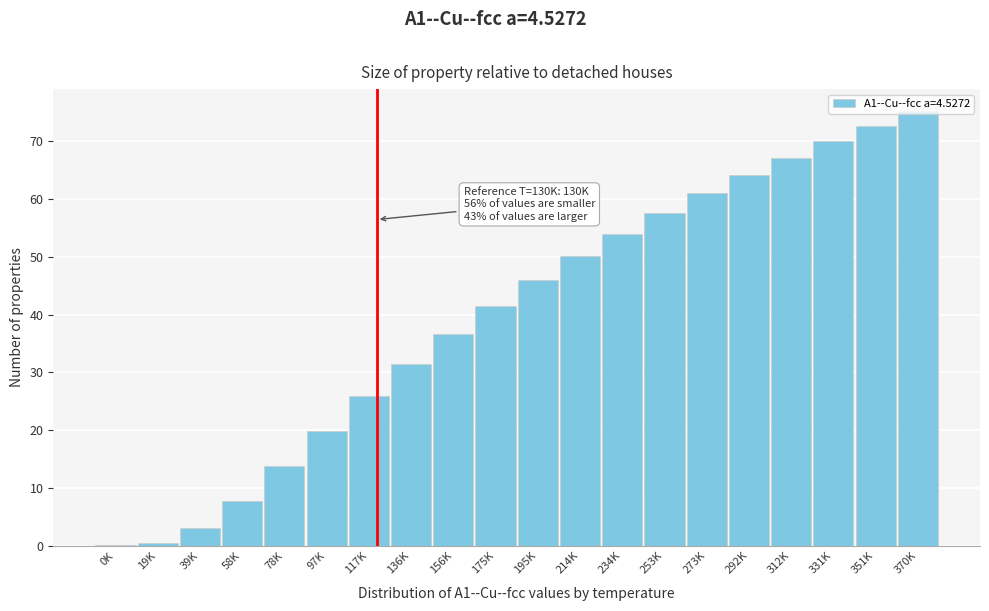

What is the sum of the values at 156K and 331K?

106.7